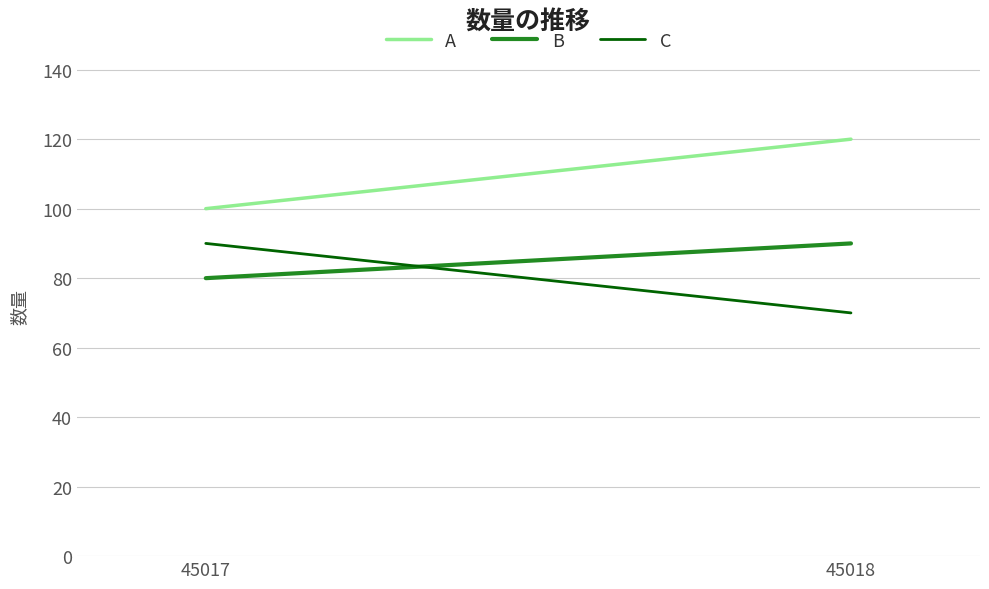

Reading right to left, list all the values displayed in this chart.

A: 45018=120	45017=100
B: 45018=90	45017=80
C: 45018=70	45017=90